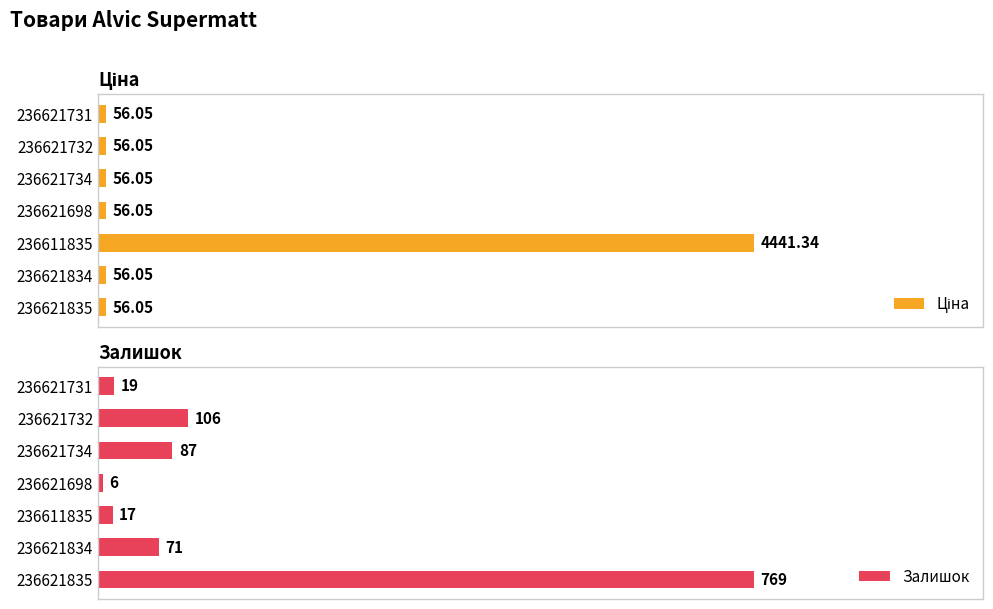

What is the maximum value for Ціна?

1.0